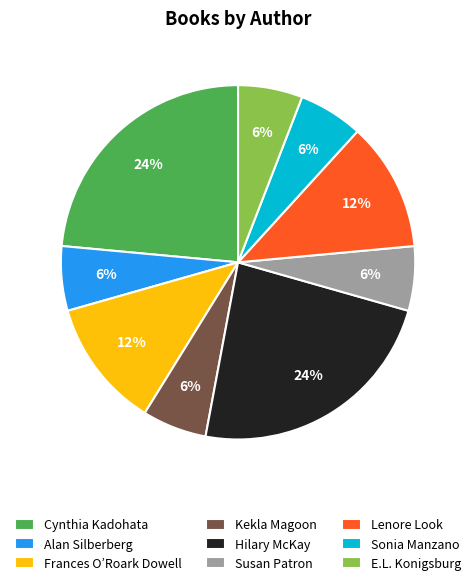

To the nearest percent, what portion does Alan Silberberg represent?

6%